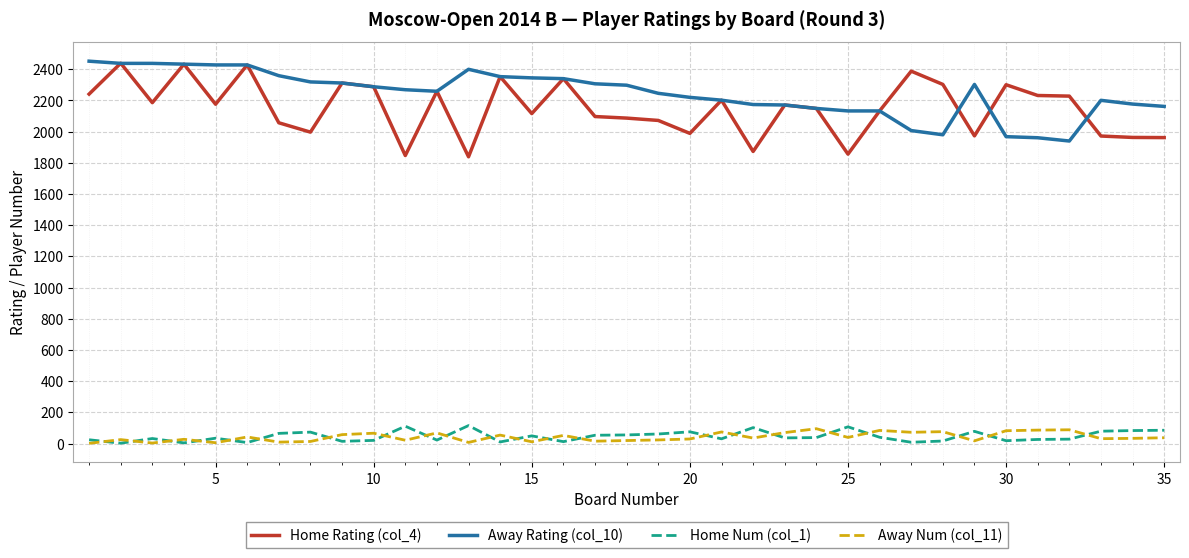

How many values in the Home Rating (col_4) series are below 2171?

17